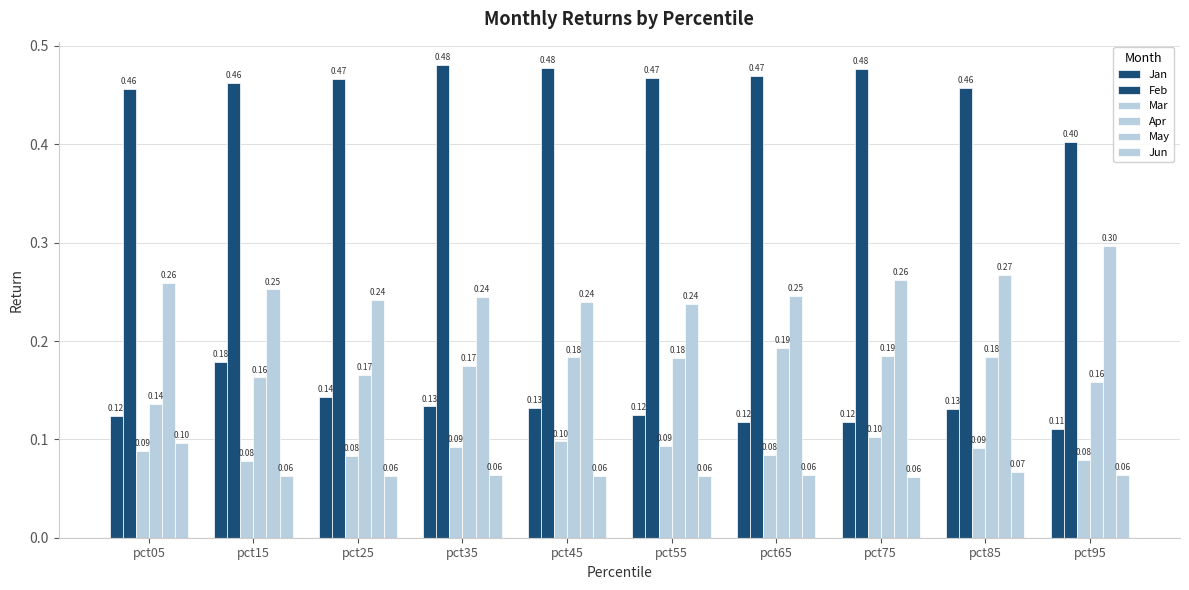

Reading left to right, extract all data points from this chart.

Jan: 0.1	0.2	0.1	0.1	0.1	0.1	0.1	0.1	0.1	0.1
Feb: 0.5	0.5	0.5	0.5	0.5	0.5	0.5	0.5	0.5	0.4
Mar: 0.1	0.1	0.1	0.1	0.1	0.1	0.1	0.1	0.1	0.1
Apr: 0.1	0.2	0.2	0.2	0.2	0.2	0.2	0.2	0.2	0.2
May: 0.3	0.3	0.2	0.2	0.2	0.2	0.2	0.3	0.3	0.3
Jun: 0.1	0.1	0.1	0.1	0.1	0.1	0.1	0.1	0.1	0.1